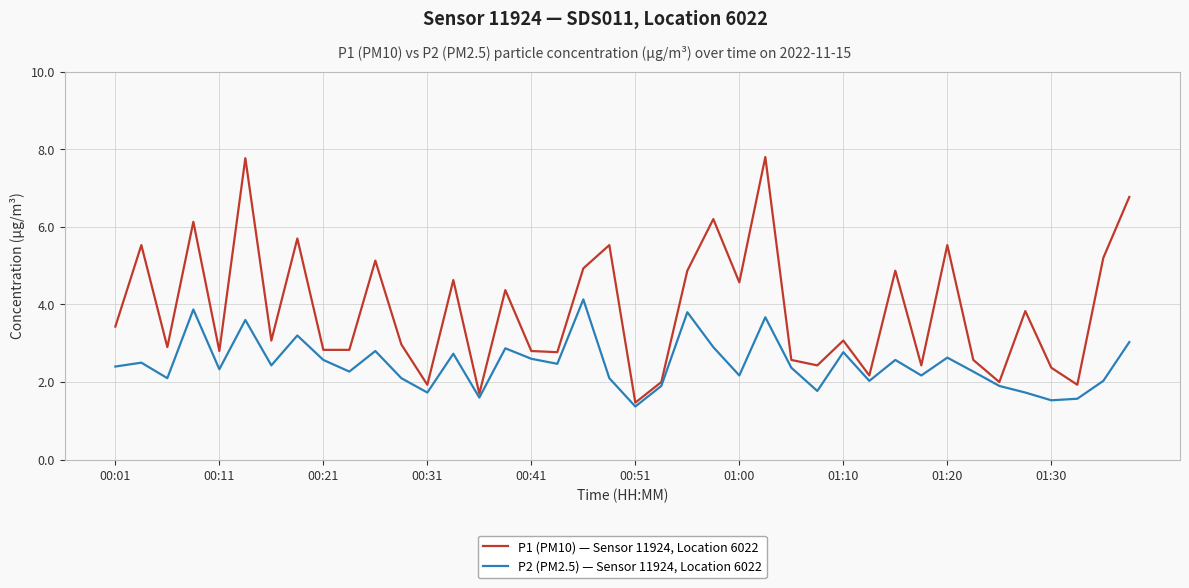

Which series has the largest total across all categories?

P1 (PM10) — Sensor 11924, Location 6022